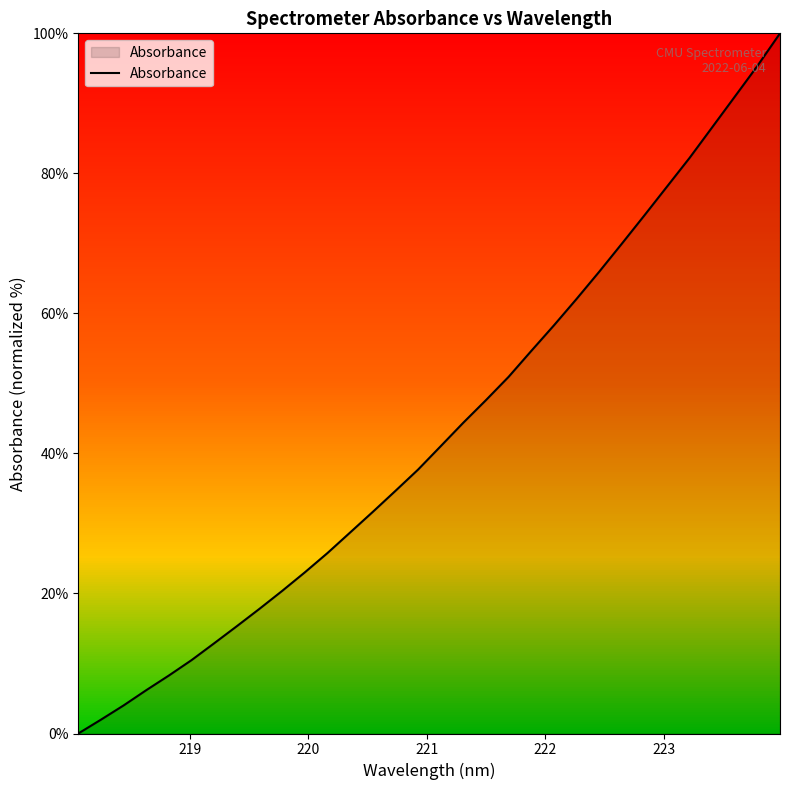

How many values are above zero?

31